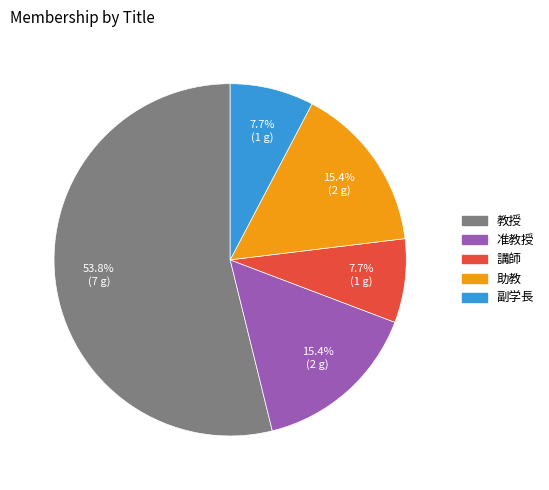

Which slice is the largest?

教授